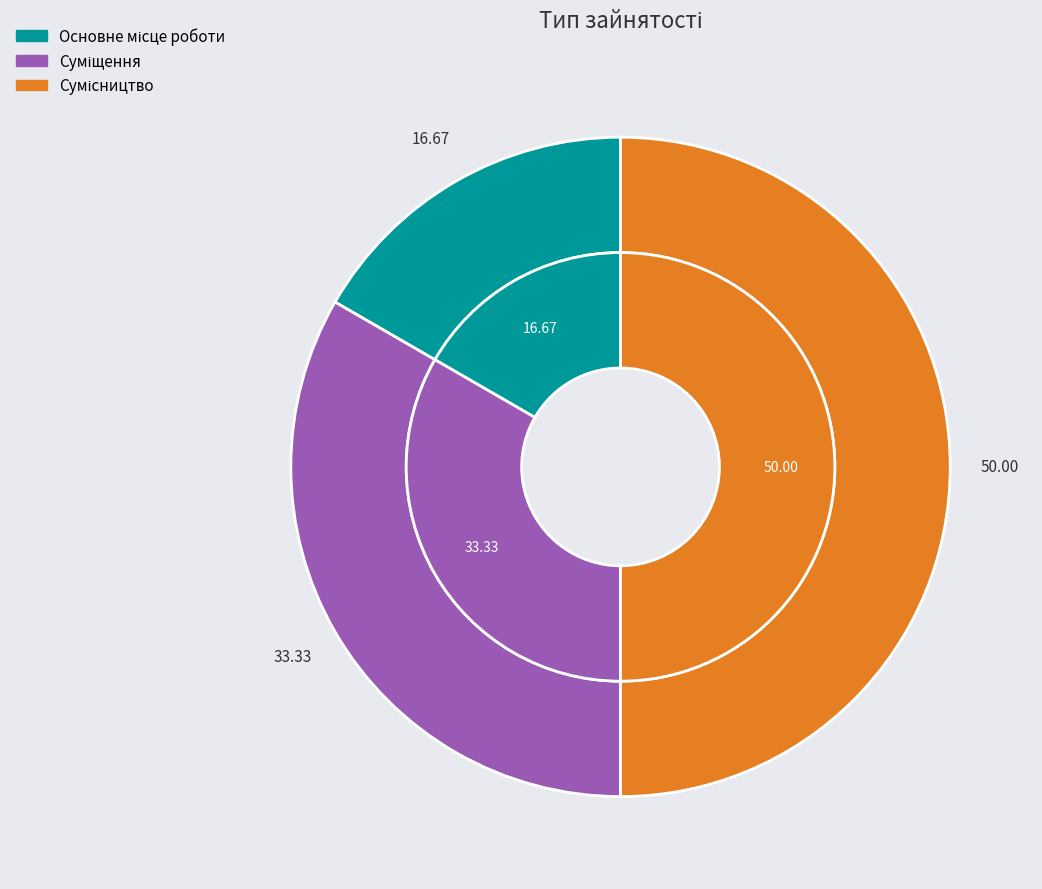

To the nearest percent, what is the difference between the Сумісництво and Суміщення slice percentages?

17%